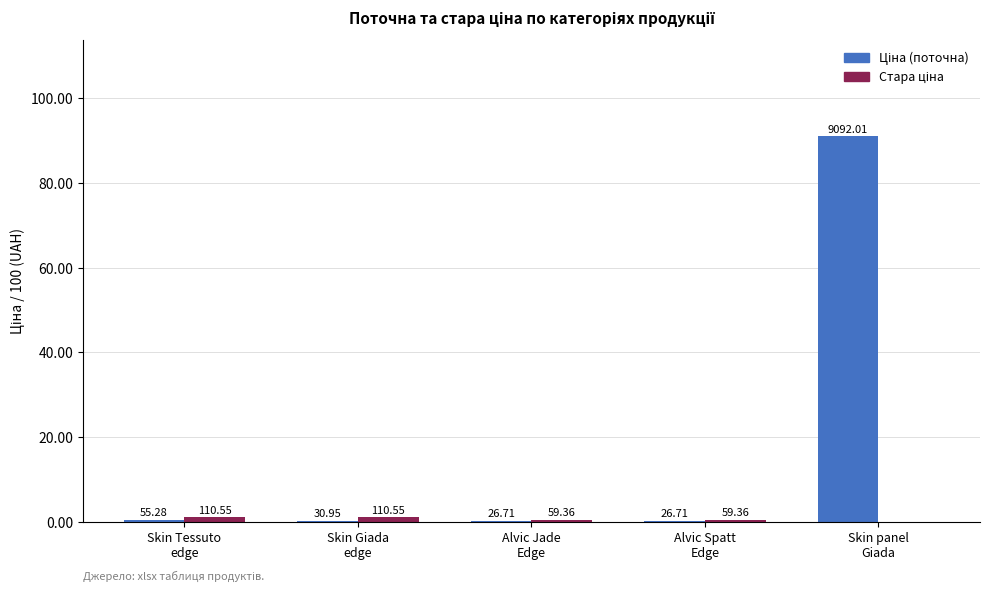

What is the approximate value of Ціна (поточна) at Skin Tessuto
edge?

0.6